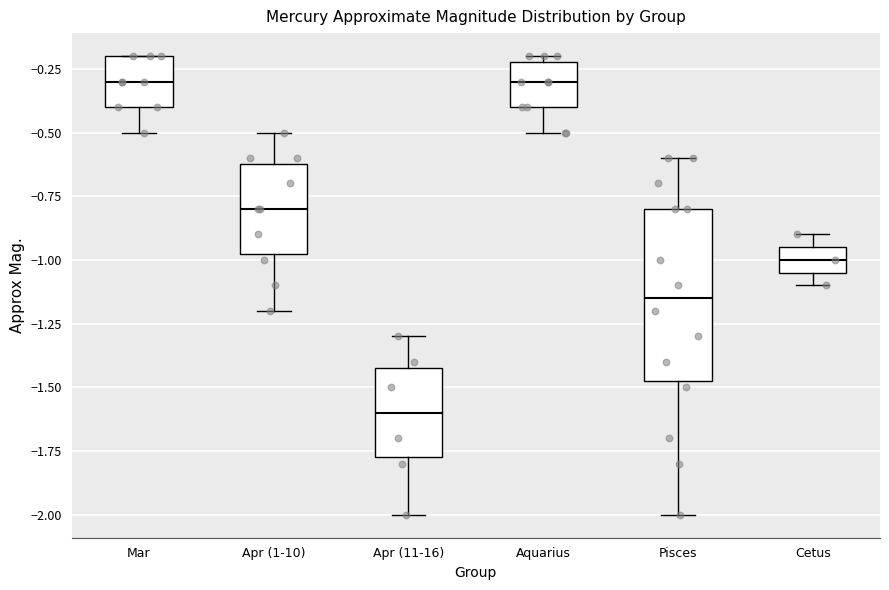

Comparing the boxes themselves (not the whiskers), which one is the tallest?

Pisces